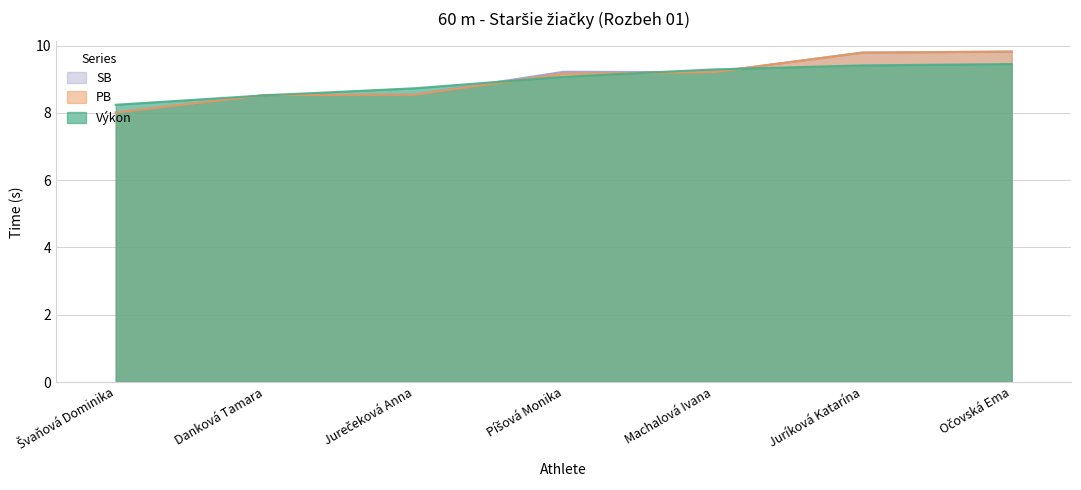

Rank the series at Machalová Ivana from lowest to highest value.

PB, SB, Výkon